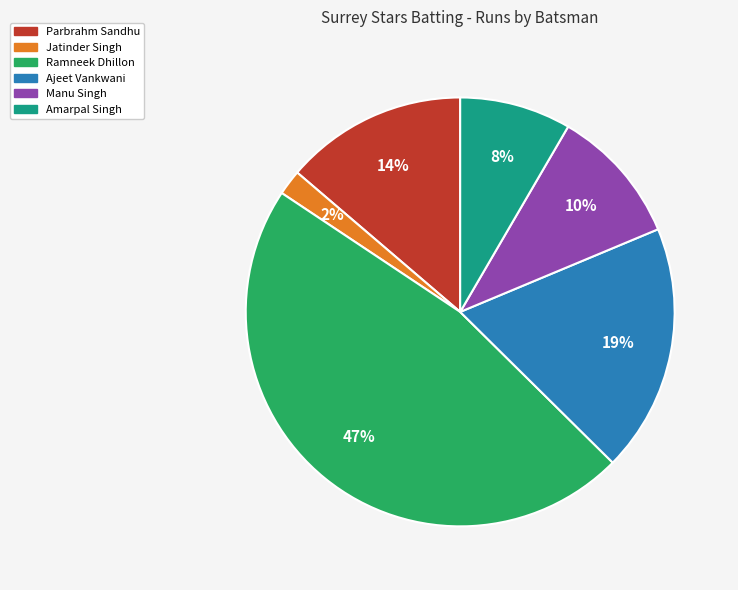

To the nearest percent, what is the average slice percentage?

17%